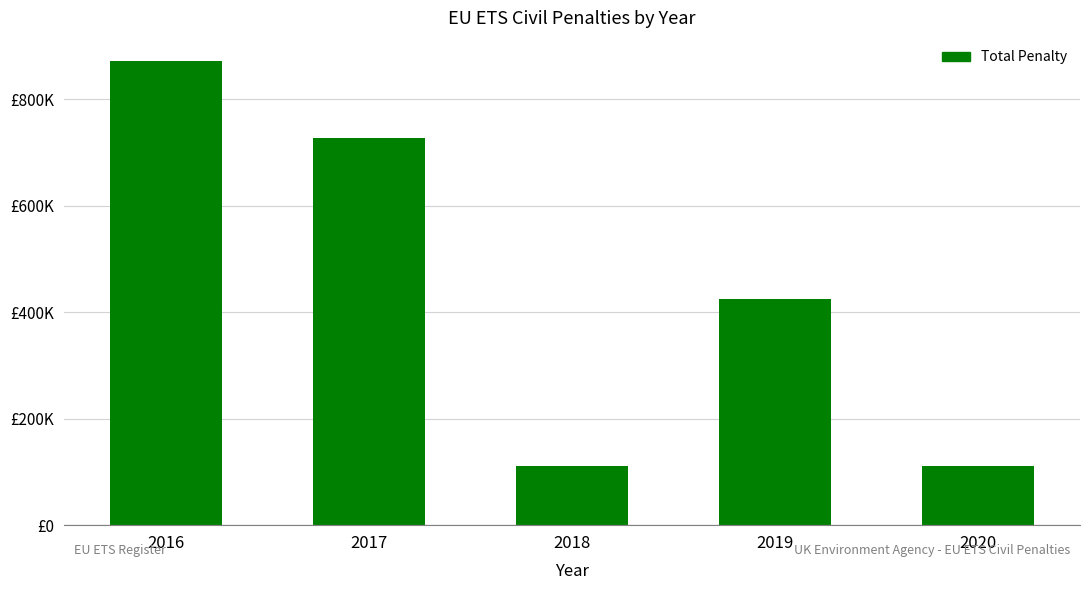

The chart shows a value of 161870 at 2019. True or false?

False